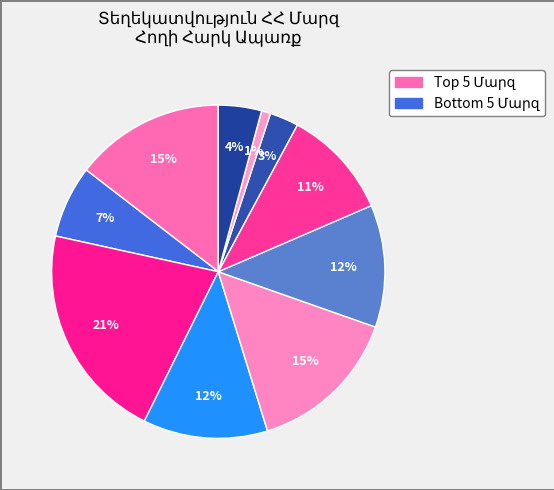

How many segments does this pie chart have?

10